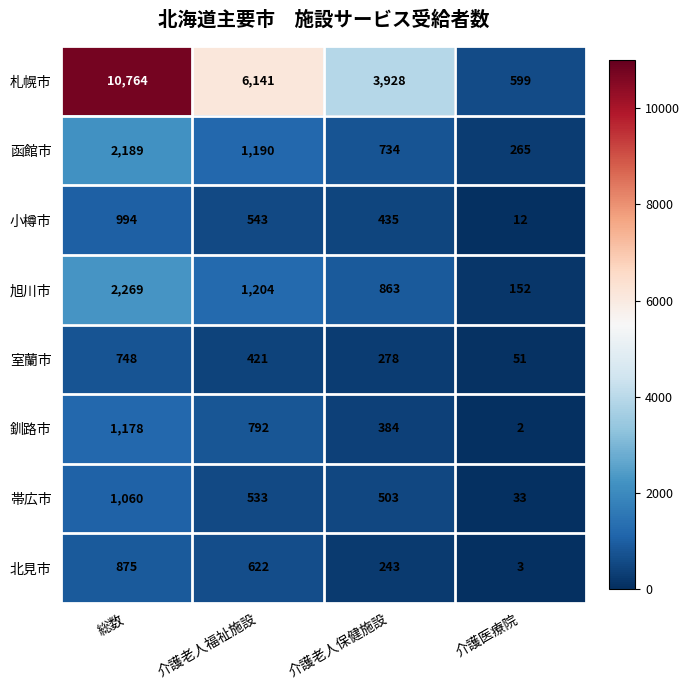

The value of 釧路市 at 介護老人保健施設 is 384. True or false?

True